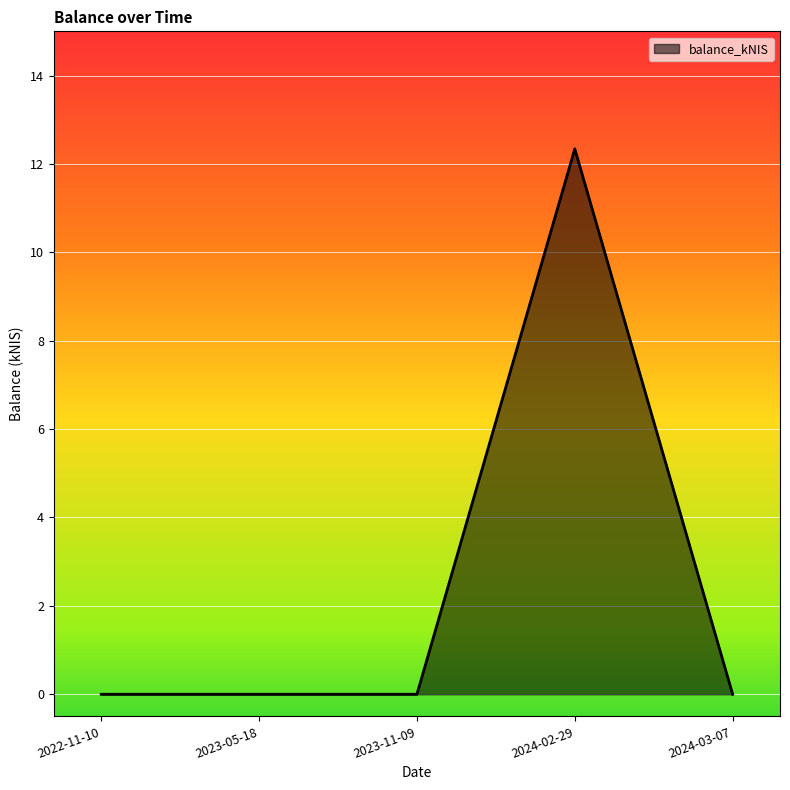

What position from the right is 2023-05-18?

4